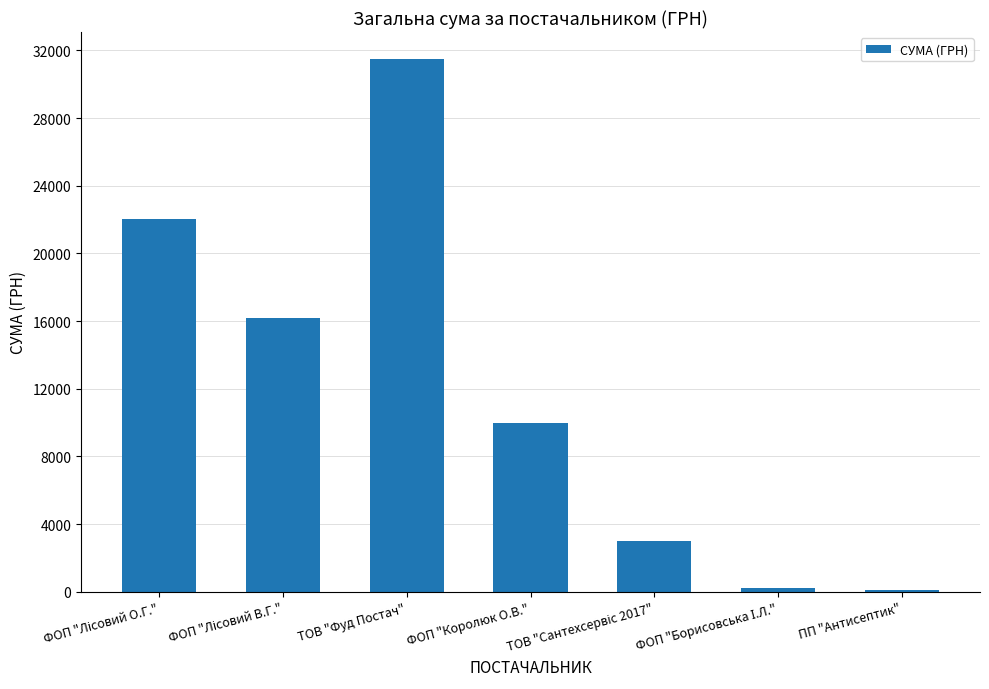

The chart shows a value of 9978.0 at ФОП "Королюк О.В.". True or false?

True